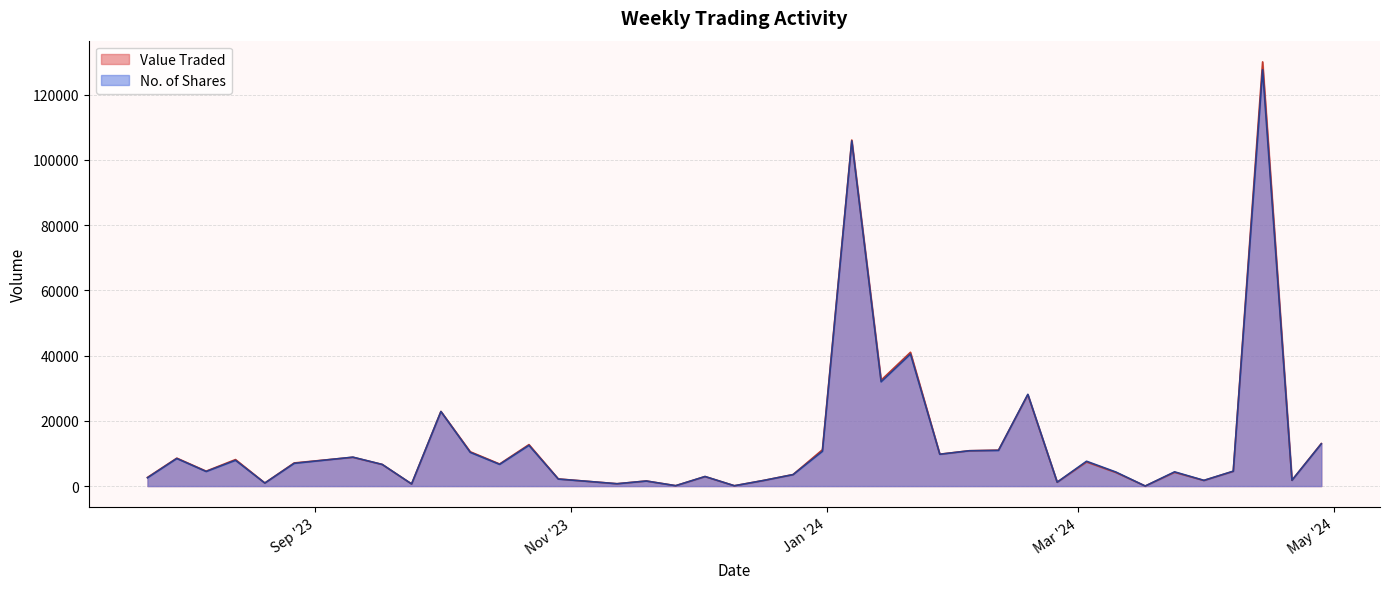

At which label is Value Traded closest to 65038?

21/01/2024